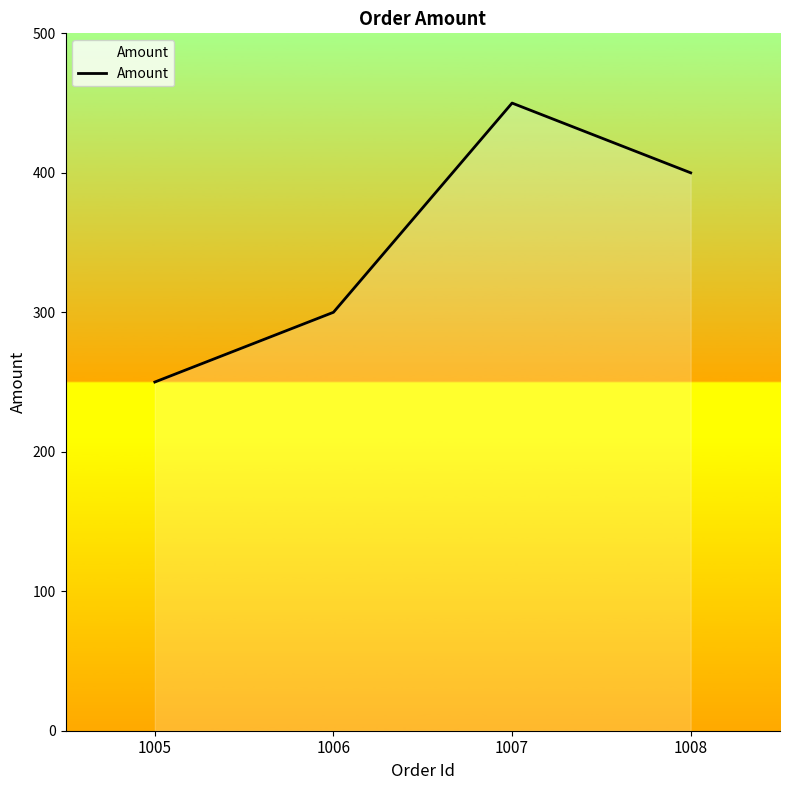

True or false: the data shows 450 at 1007.

True